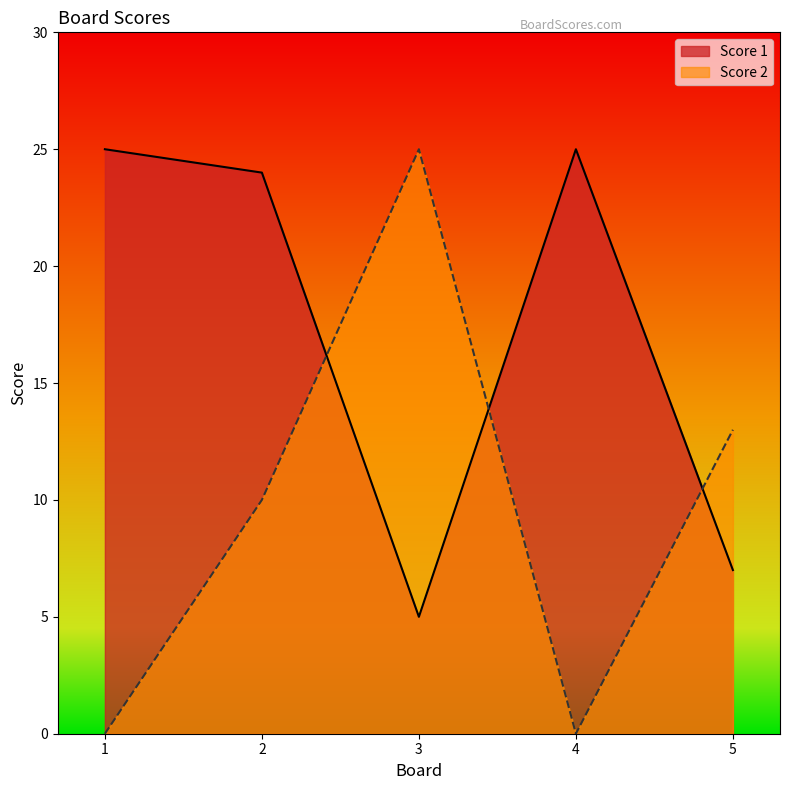

What is the difference between the highest and lowest values at 5?

6